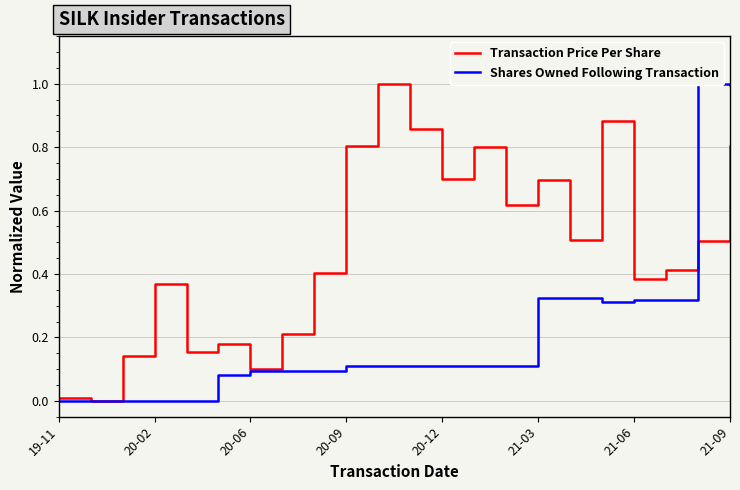

What is the average value of the Shares Owned Following Transaction series?

0.2